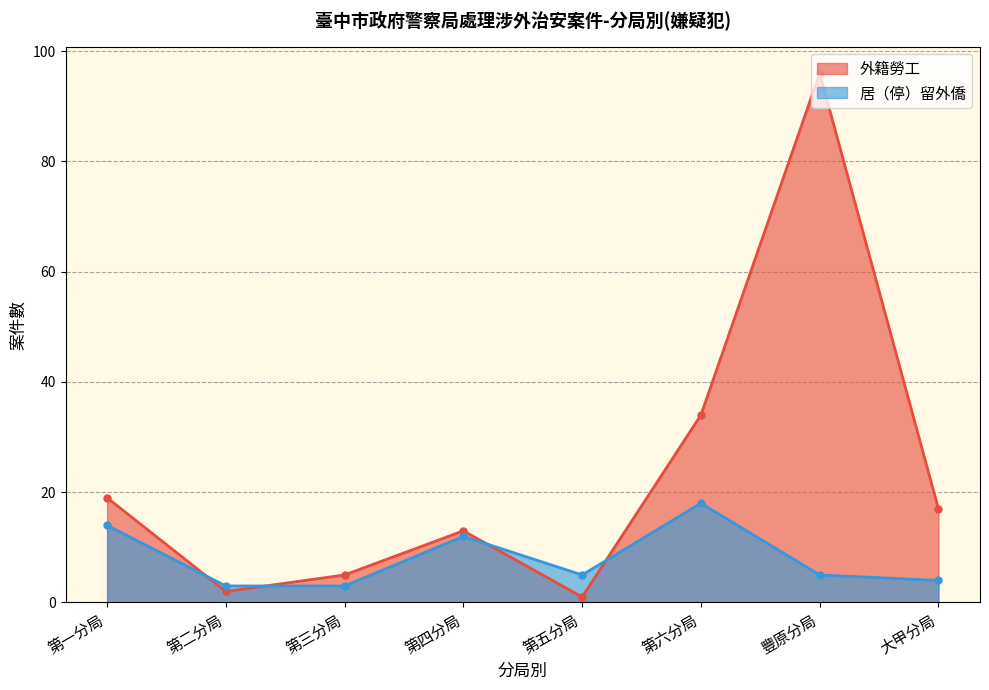

Does the chart have visible grid lines?

Yes